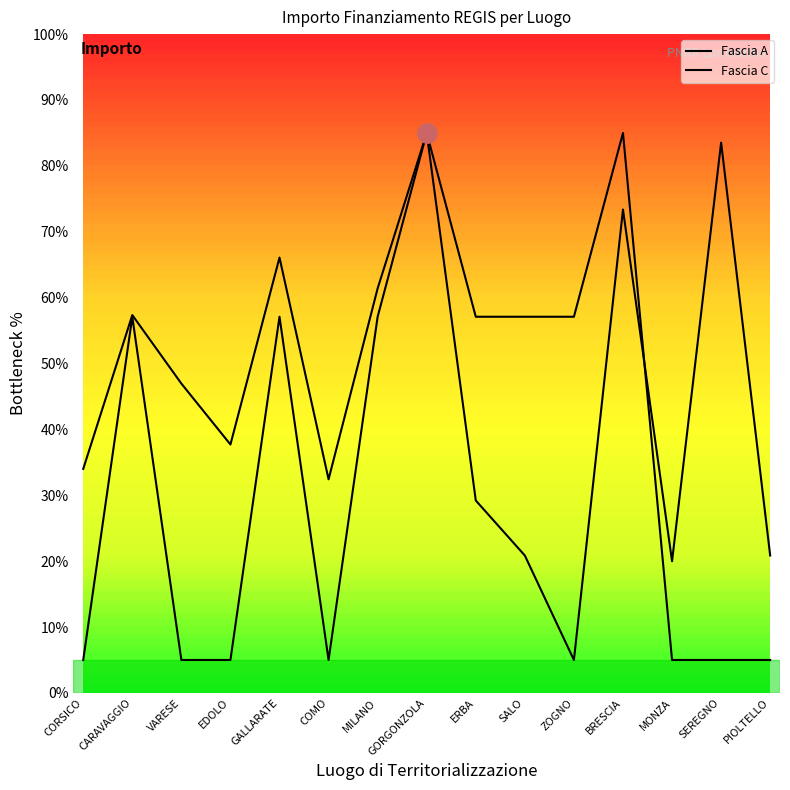

Where does the Fascia C series first go above 37?

CARAVAGGIO